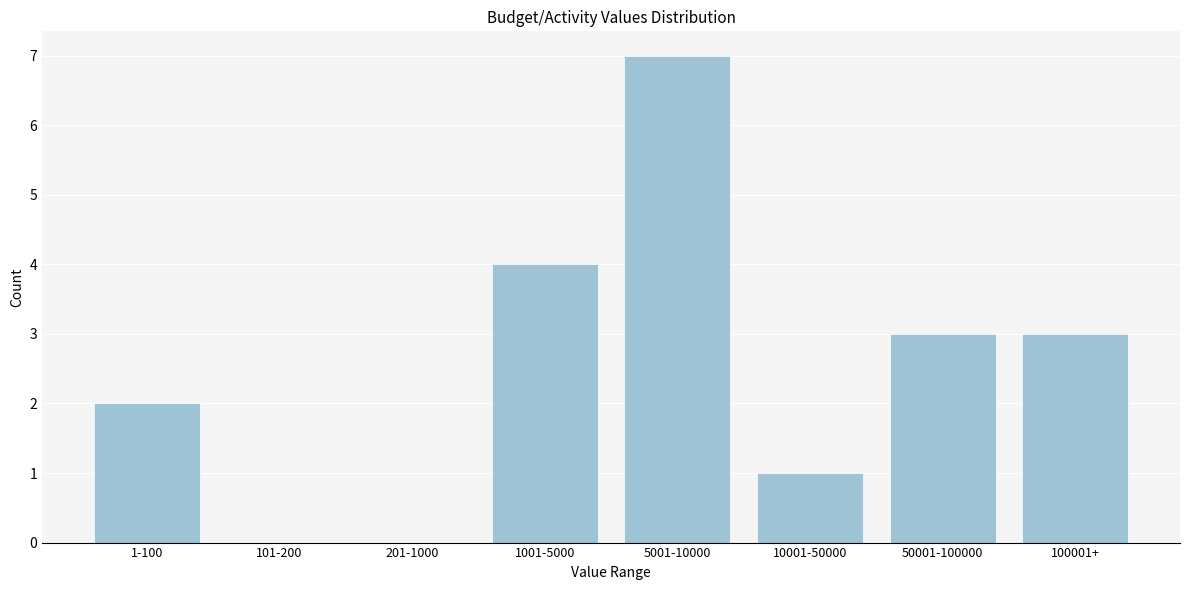

Reading left to right, what are all the values shown in this chart?

1-100=2	101-200=0	201-1000=0	1001-5000=4	5001-10000=7	10001-50000=1	50001-100000=3	100001+=3